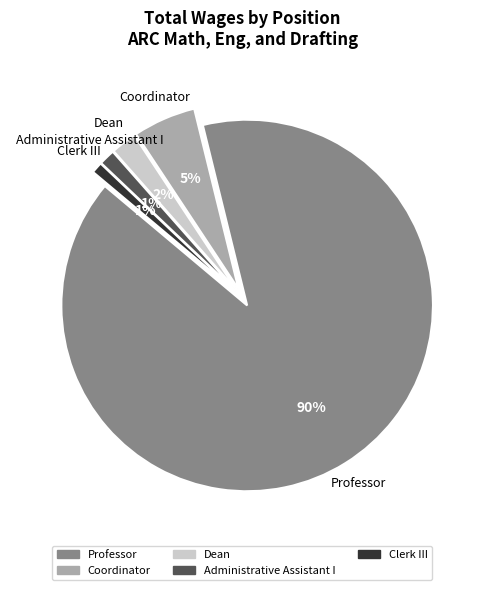

Between Coordinator and Clerk III, which is larger?

Coordinator